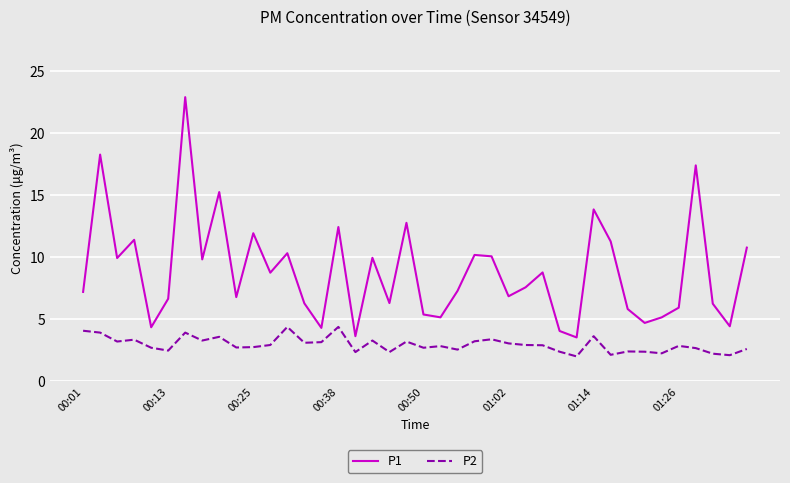

True or false: P1 and P2 cross at least once.

False